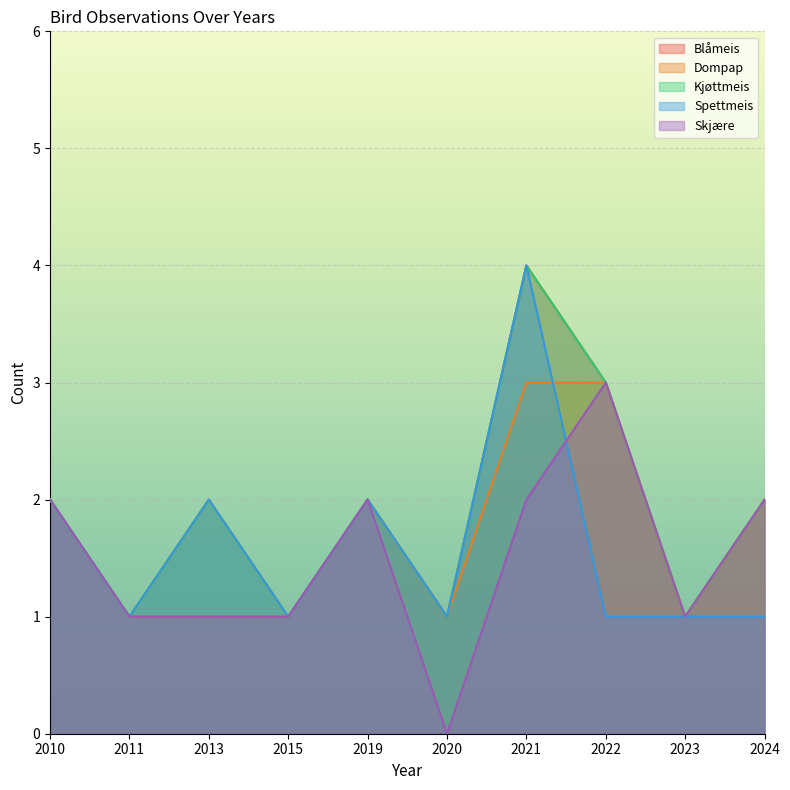

How many values in the Kjøttmeis series exceed 2?

2